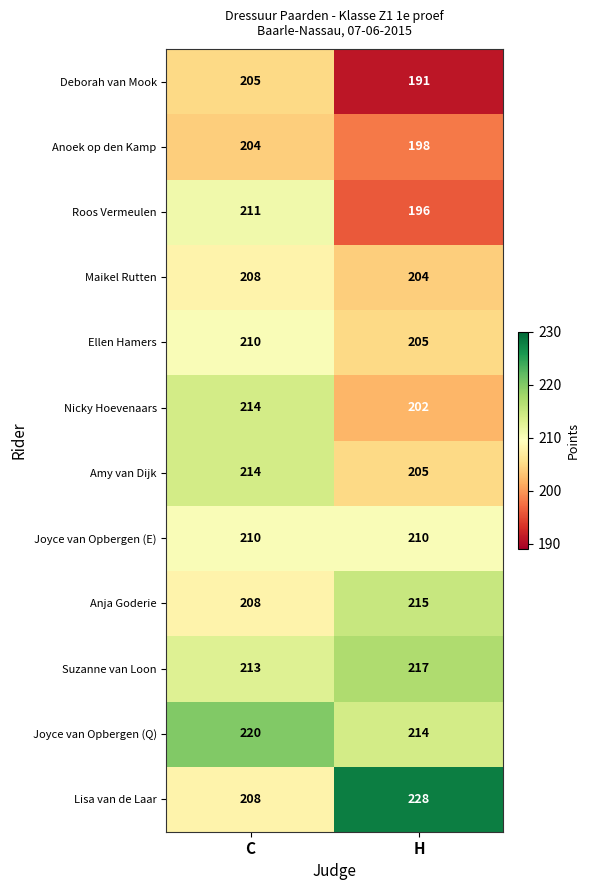

What value does the Joyce van Opbergen (E) series have at H?

210